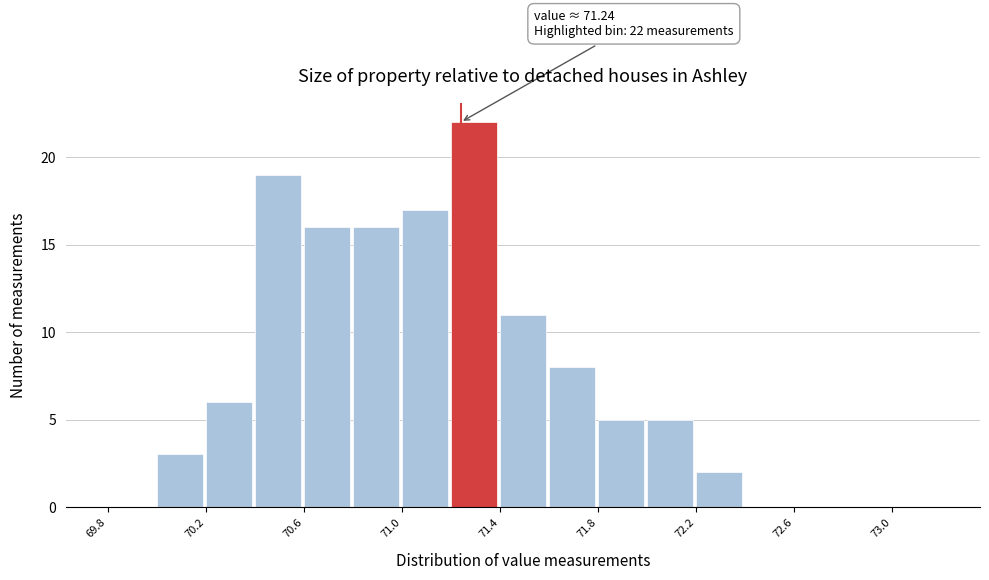

Which range on the x-axis has the tallest bar?

71.2 to 71.4